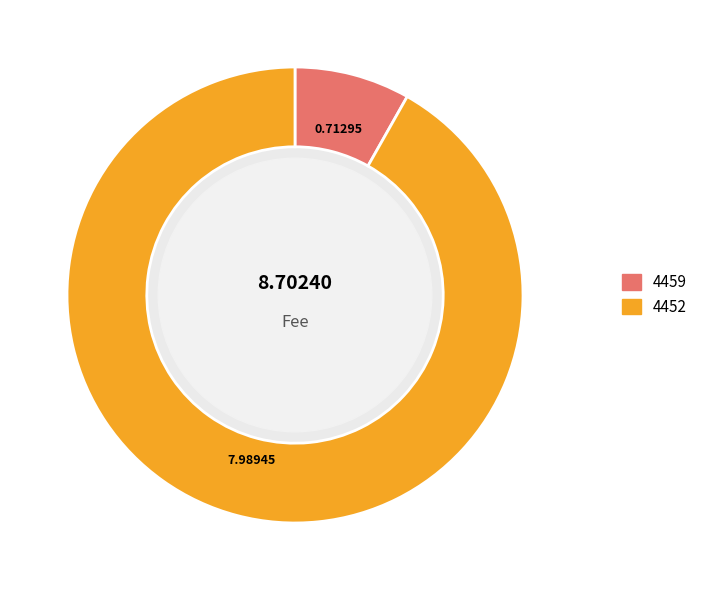

Combined, do 4459 and 4452 account for over 50%?

Yes